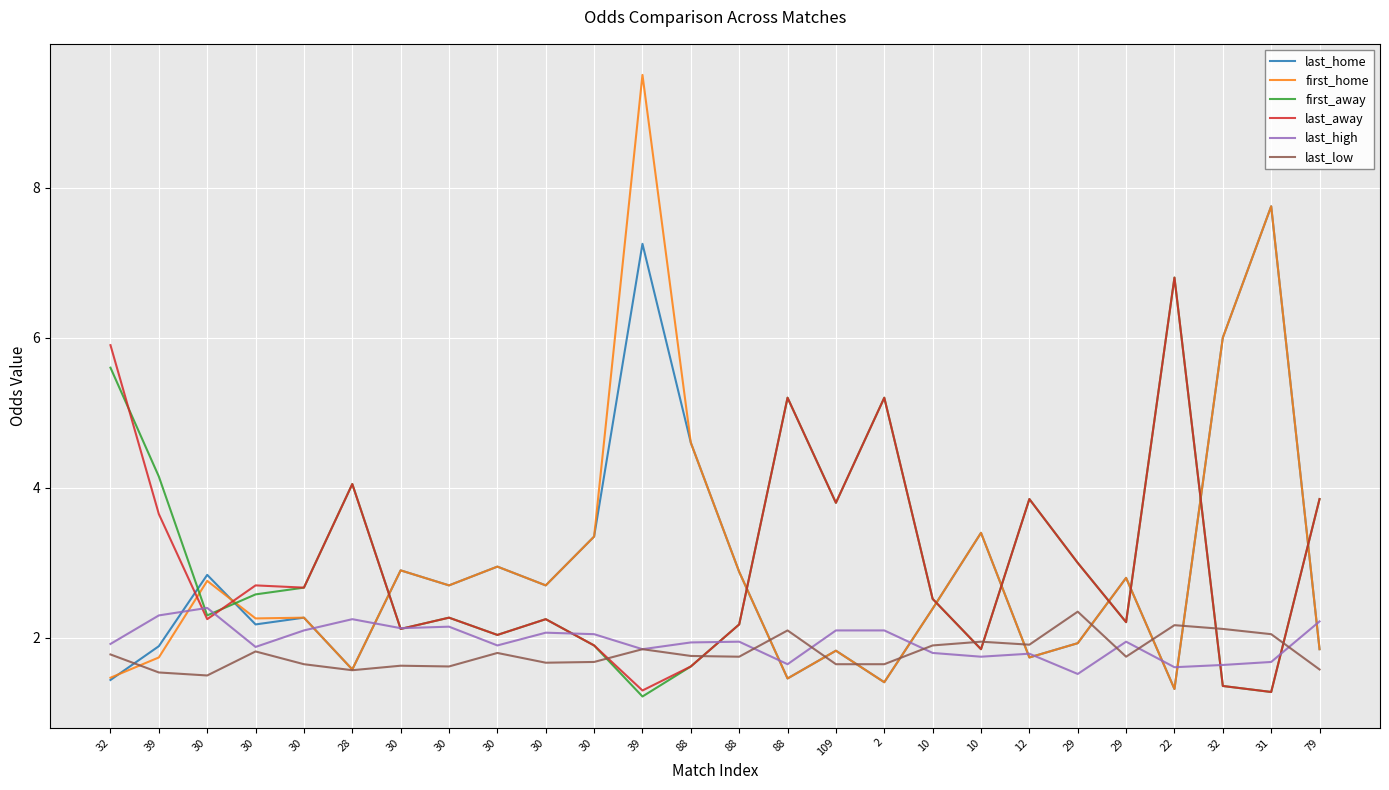

How many lines are shown in the chart?

6